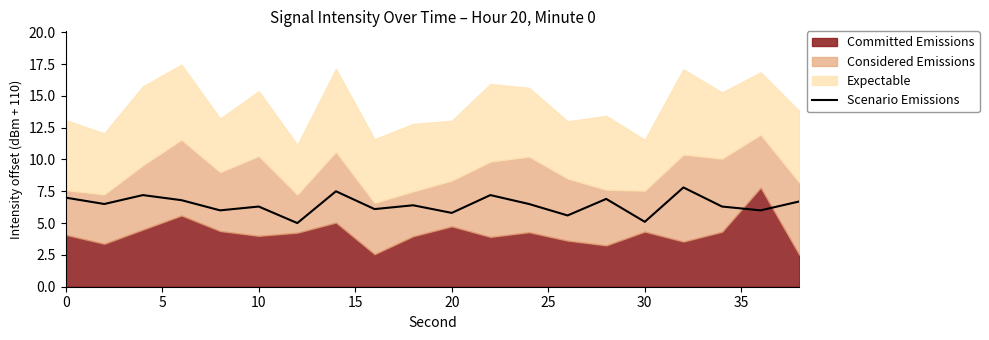

How many lines are shown in the chart?

1